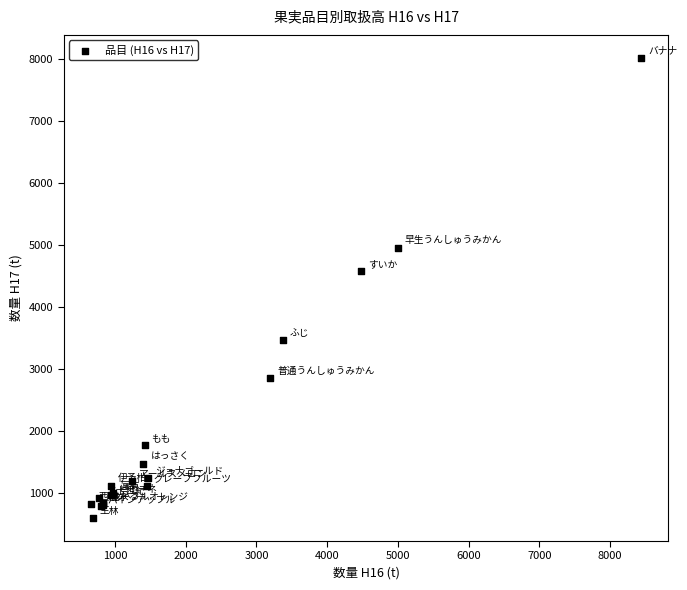

What Y value in the scatter plot is closest to 4304?

4574